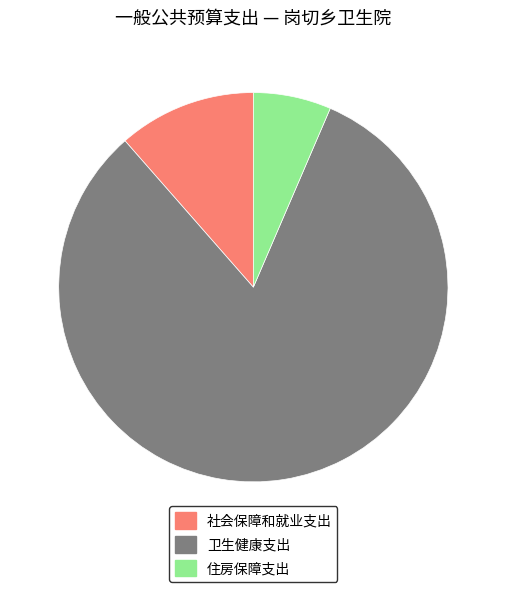

Is there any slice that represents more than half of the pie?

Yes